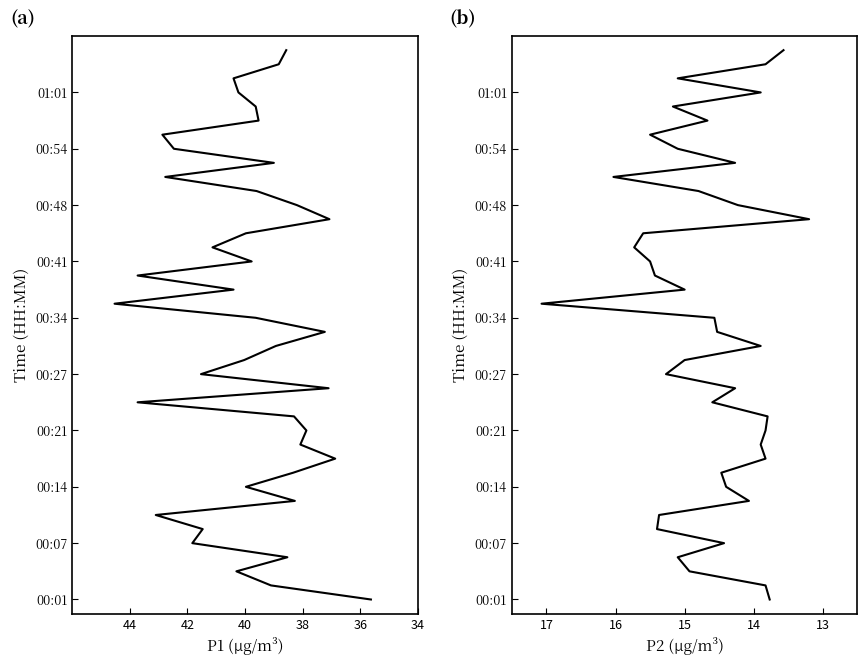

Which series has the largest total across all categories?

P1